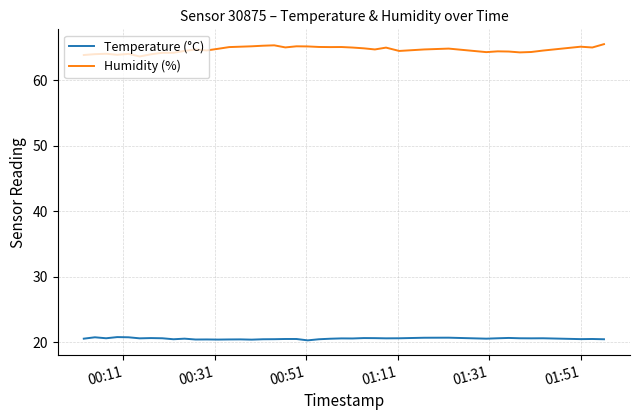

Which series has the largest total across all categories?

Humidity (%)